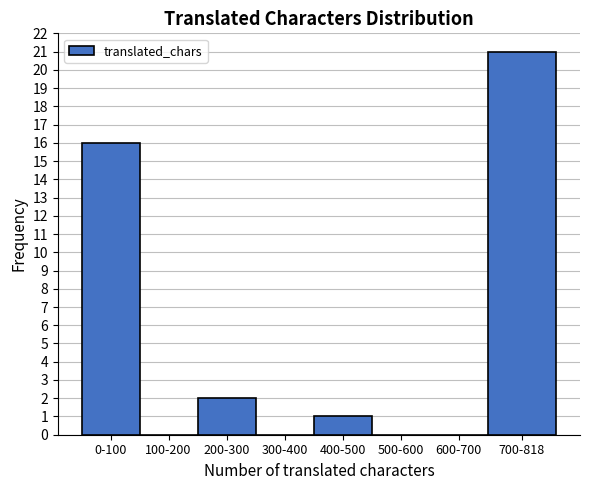

Reading right to left, list all the values displayed in this chart.

700-818=21	600-700=0	500-600=0	400-500=1	300-400=0	200-300=2	100-200=0	0-100=16